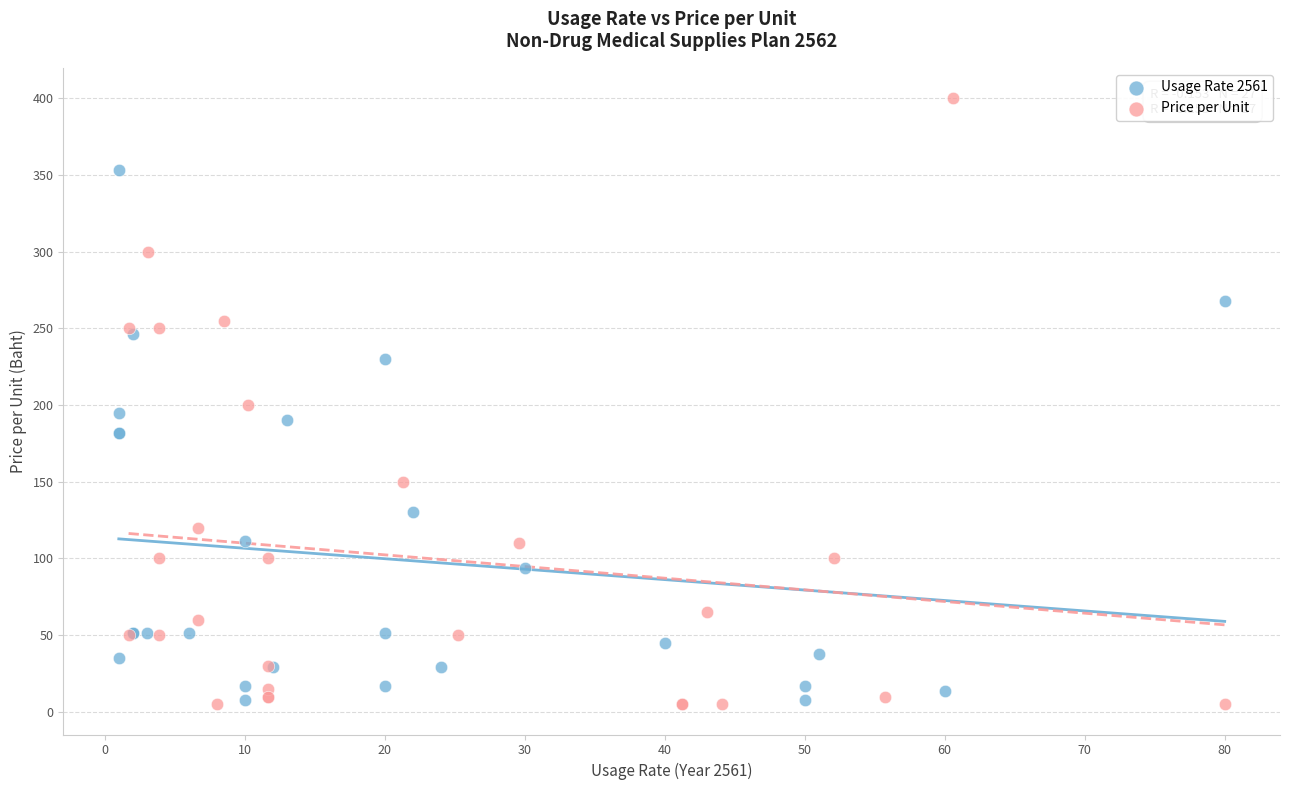

What are all the series names shown in the legend?

Usage Rate 2561, Price per Unit